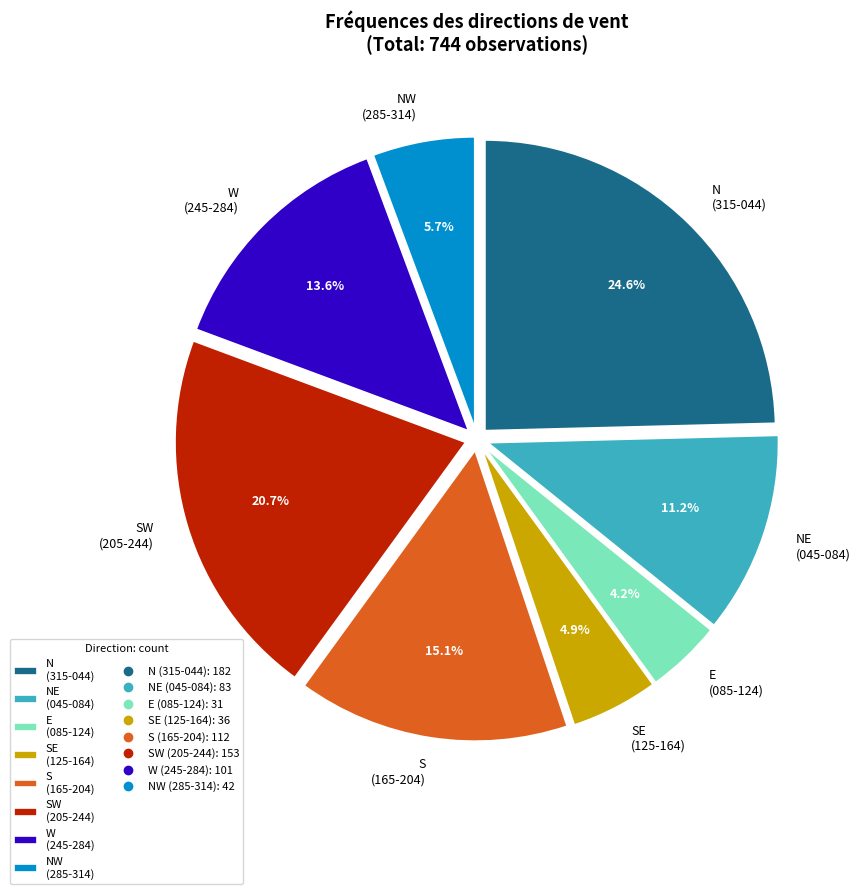

What is the ratio of the value at SW (205-244) to the value at E (085-124)?

4.9